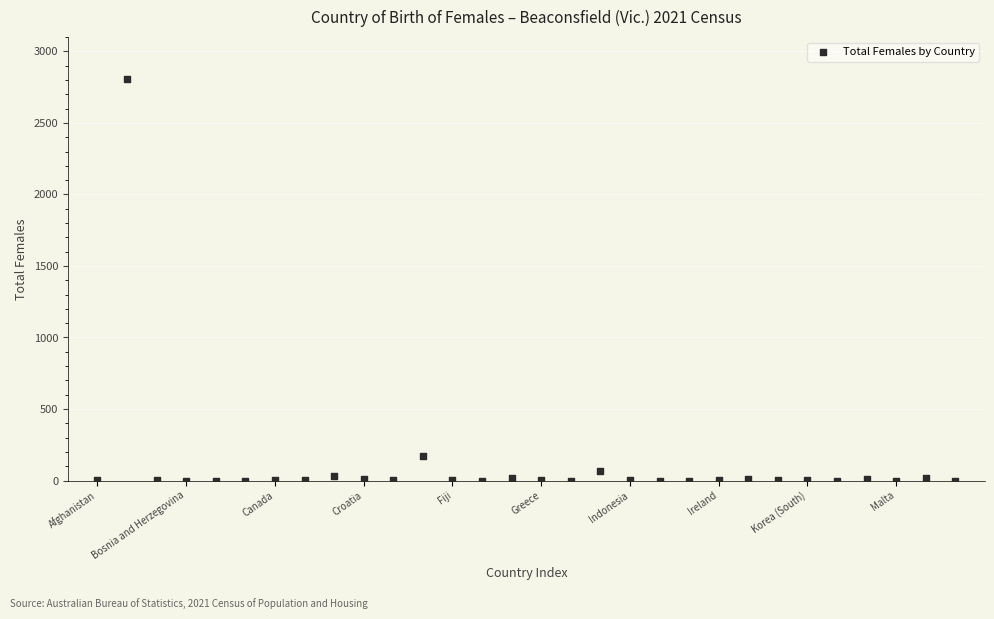

What is the range of X values (max minus min)?

29